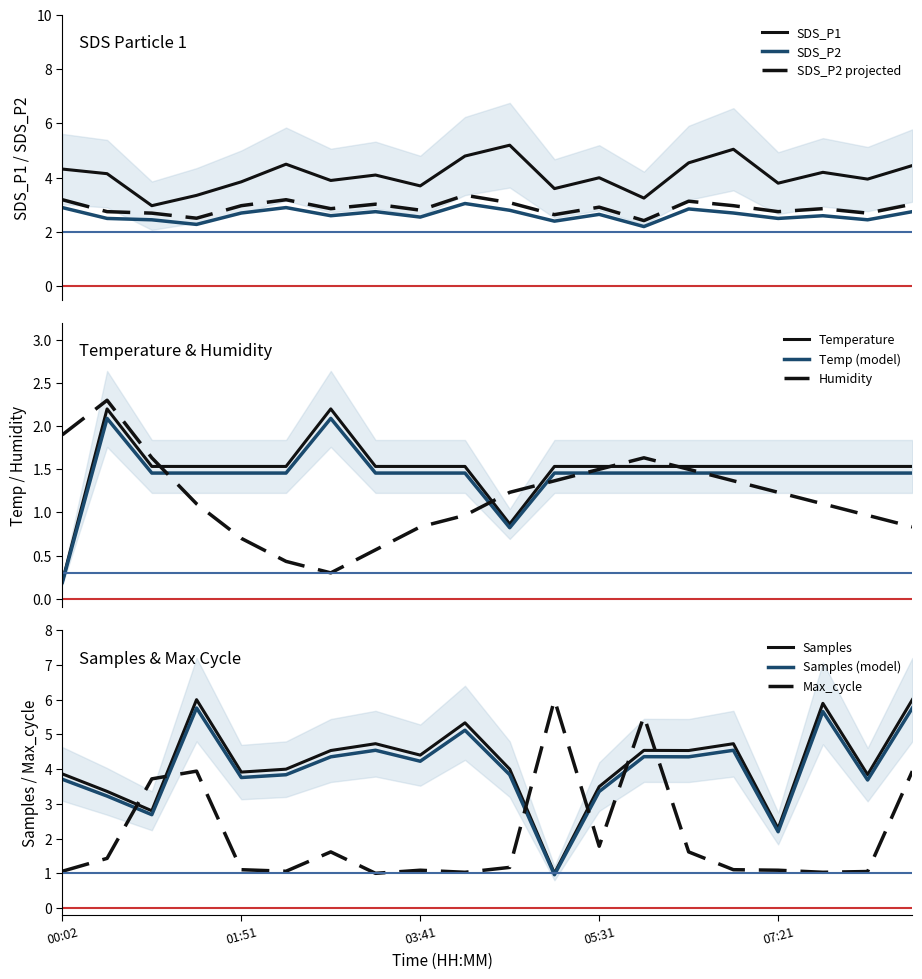

What is the maximum value for SDS_P2 projected?

3.4